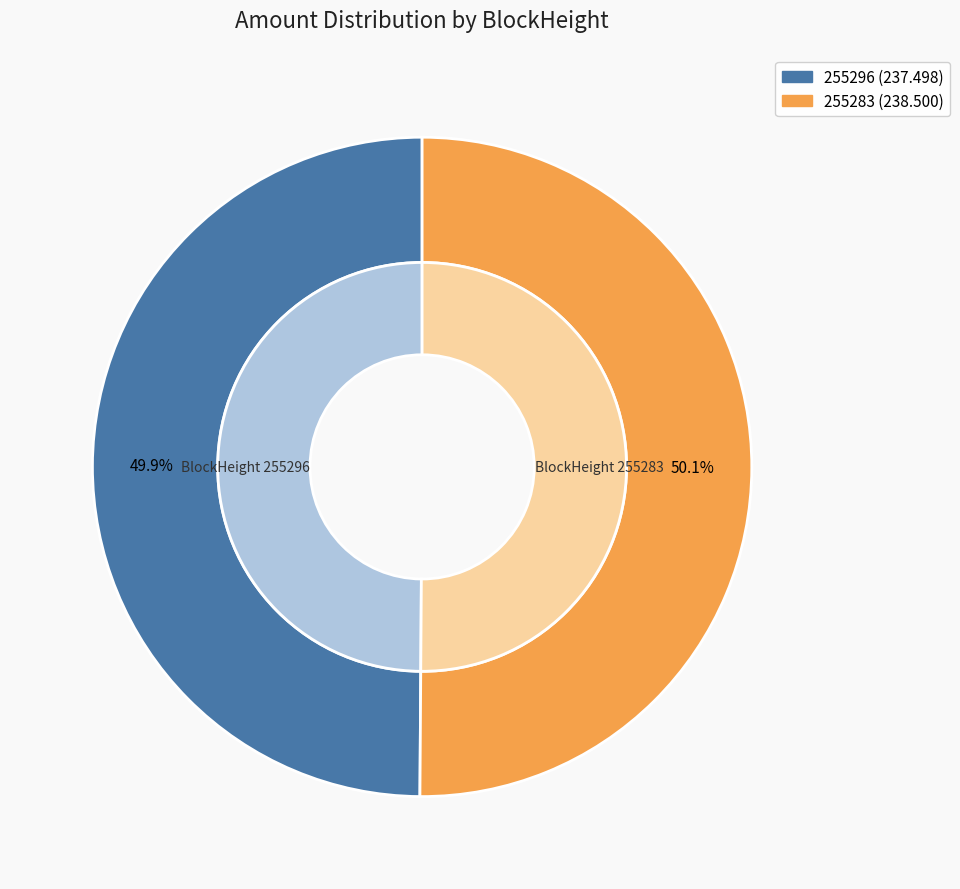

Between 255296 and 255283, which is larger?

255283